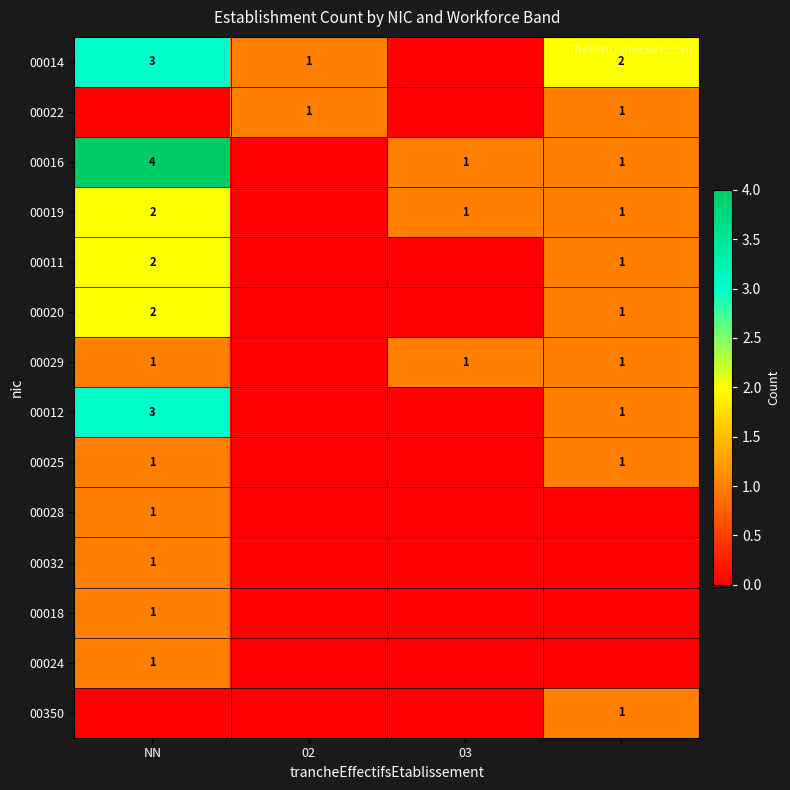

True or false: 00016 has a value of 1 at 03.

True